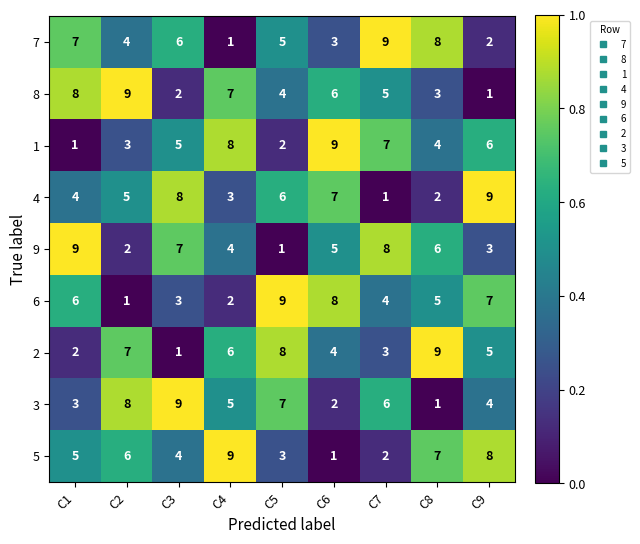

The 5 series shows 2 at C7. True or false?

True